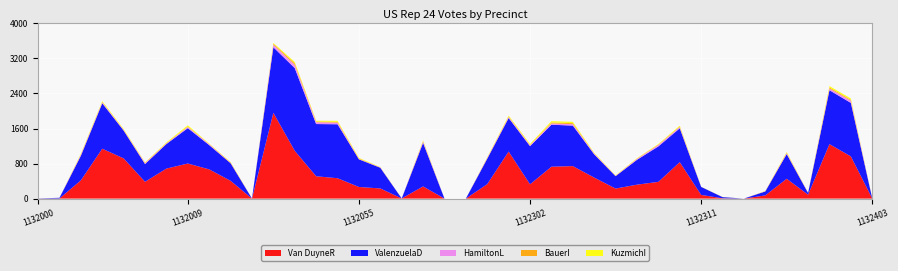

Reading left to right, list all the values displayed in this chart.

Van DuyneR: 1132000=2	1132001=3	1132002=417	1132003=1139	1132004=918	1132005=384	1132006=685	1132009=801	1132010=667	1132015=406	1132028=0	1132041=1958	1132048=1091	1132053=510	1132054=465	1132055=265	1132074=232	1132076=3	1132079=278	1132096=0	11320a8=0	1132300=330	1132301=1074	1132302=326	1132303=728	1132305=742	1132306=480	1132307=229	1132308=318	1132309=382	1132310=832	1132311=84	1132312=7	1132313=0	1132315=73	1132316=453	1132400=89	1132401=1243	1132402=963	1132403=3
ValenzuelaD: 1132000=3	1132001=15	1132002=561	1132003=1037	1132004=634	1132005=404	1132006=561	1132009=807	1132010=554	1132015=401	1132028=1	1132041=1498	1132048=1888	1132053=1192	1132054=1232	1132055=631	1132074=472	1132076=0	1132079=994	1132096=0	11320a8=0	1132300=581	1132301=765	1132302=870	1132303=958	1132305=925	1132306=529	1132307=283	1132308=567	1132309=809	1132310=773	1132311=183	1132312=27	1132313=0	1132315=90	1132316=563	1132400=39	1132401=1231	1132402=1222	1132403=1
HamiltonL: 1132000=0	1132001=0	1132002=23	1132003=23	1132004=13	1132005=18	1132006=13	1132009=26	1132010=19	1132015=8	1132028=0	1132041=56	1132048=76	1132053=42	1132054=38	1132055=8	1132074=8	1132076=0	1132079=28	1132096=0	11320a8=0	1132300=15	1132301=24	1132302=21	1132303=29	1132305=32	1132306=19	1132307=8	1132308=20	1132309=33	1132310=28	1132311=1	1132312=0	1132313=0	1132315=4	1132316=20	1132400=1	1132401=39	1132402=51	1132403=0
BauerI: 1132000=0	1132001=0	1132002=8	1132003=7	1132004=8	1132005=12	1132006=10	1132009=11	1132010=6	1132015=12	1132028=0	1132041=25	1132048=36	1132053=17	1132054=16	1132055=13	1132074=3	1132076=0	1132079=14	1132096=0	11320a8=0	1132300=7	1132301=11	1132302=11	1132303=22	1132305=24	1132306=6	1132307=3	1132308=6	1132309=10	1132310=12	1132311=1	1132312=1	1132313=0	1132315=3	1132316=12	1132400=3	1132401=25	1132402=18	1132403=0
KuzmichI: 1132000=0	1132001=0	1132002=14	1132003=20	1132004=15	1132005=5	1132006=14	1132009=29	1132010=8	1132015=5	1132028=0	1132041=18	1132048=28	1132053=17	1132054=25	1132055=13	1132074=5	1132076=0	1132079=12	1132096=0	11320a8=0	1132300=9	1132301=21	1132302=19	1132303=31	1132305=30	1132306=11	1132307=8	1132308=10	1132309=12	1132310=21	1132311=2	1132312=2	1132313=0	1132315=3	1132316=15	1132400=1	1132401=32	1132402=31	1132403=0